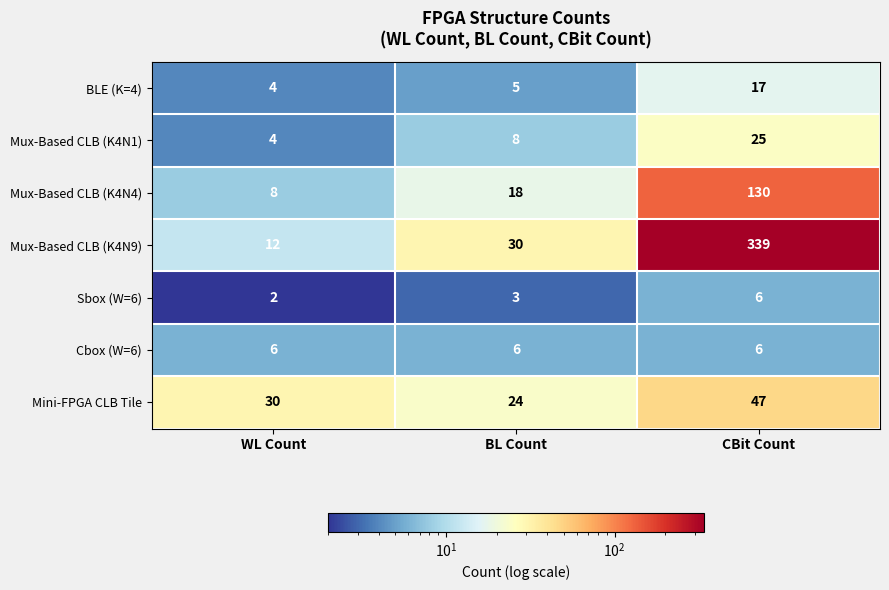

Is it true that Cbox (W=6) equals 6 at CBit Count?

True